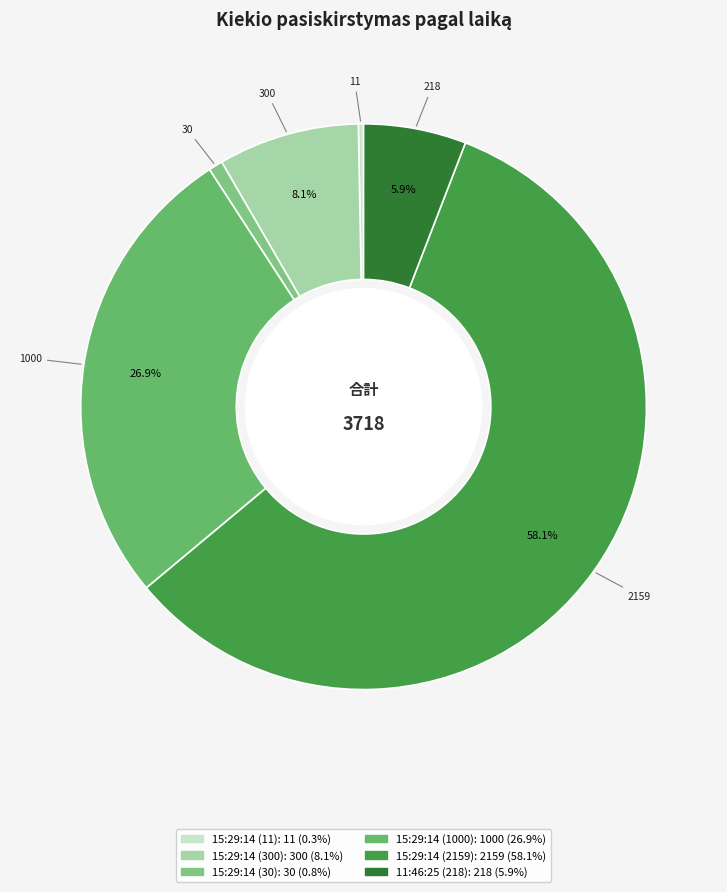

Rank the categories by value from lowest to highest.

15:29:14 (11), 15:29:14 (30), 11:46:25 (218), 15:29:14 (300), 15:29:14 (1000), 15:29:14 (2159)